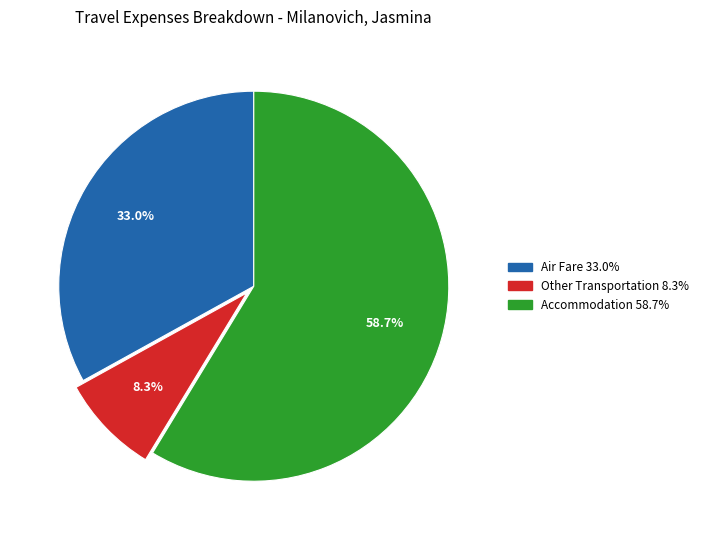

How many segments does this pie chart have?

3